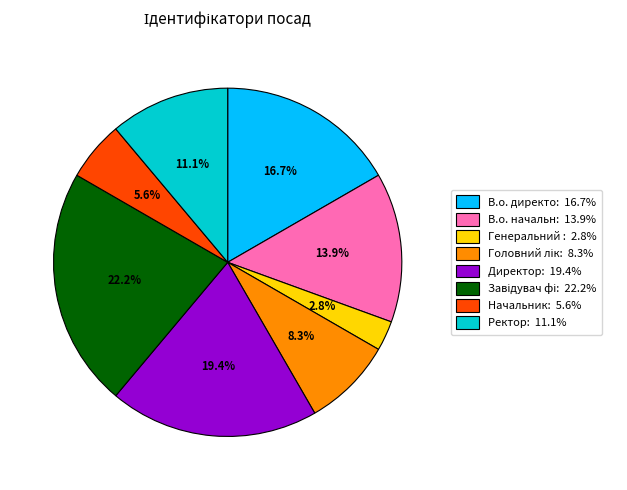

How many segments does this pie chart have?

8